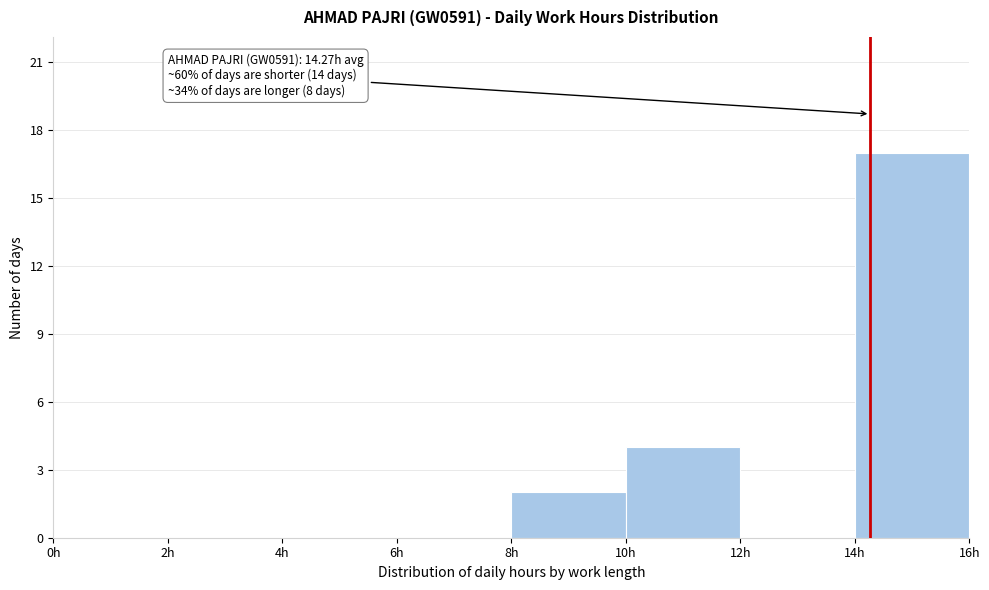

Over which range of the x-axis is the bar tallest?

14 to 16